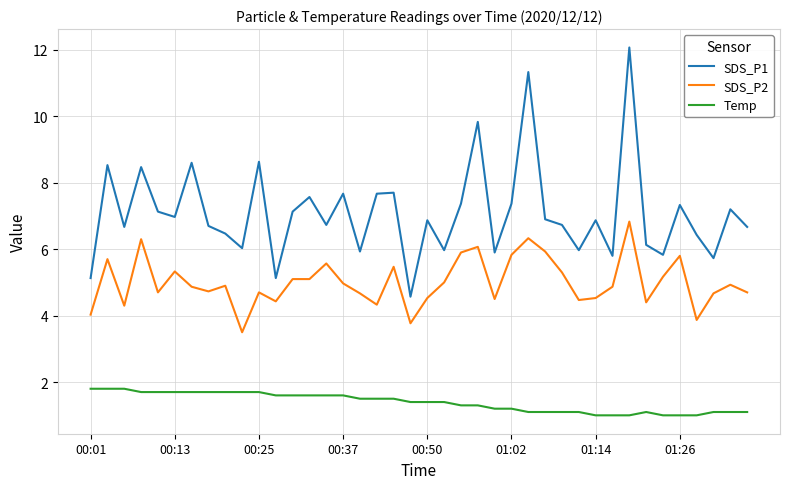

True or false: SDS_P1 and SDS_P2 cross at least once.

False